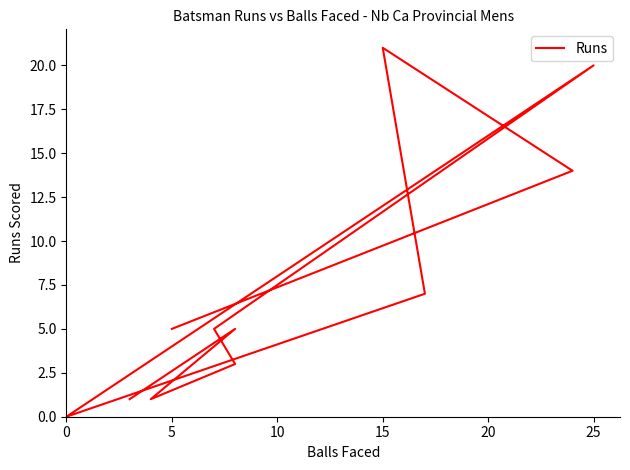

Reading right to left, what are all the values shown in this chart?

1	5	1	3	5	20	0	7	21	14	5